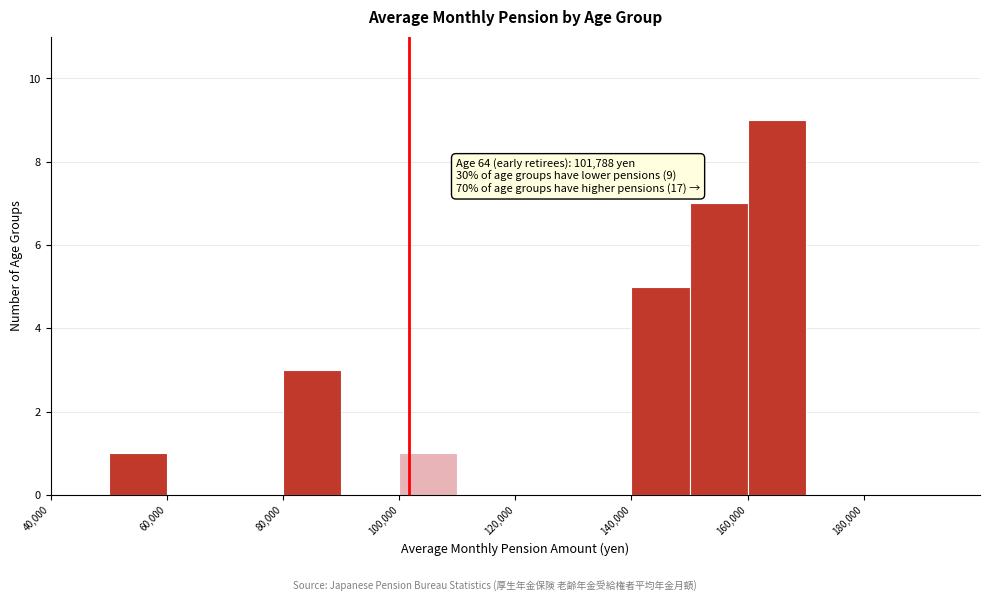

Over which range of the x-axis is the bar tallest?

160000 to 170000